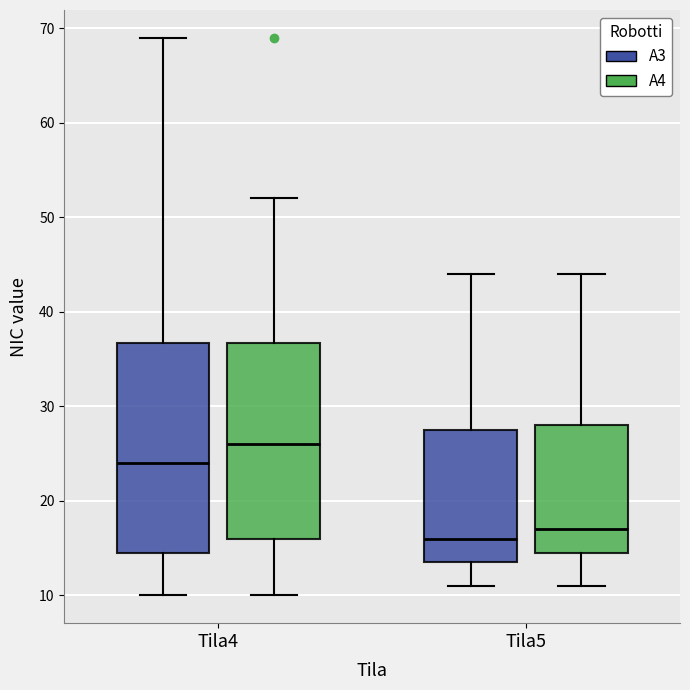

Comparing the boxes themselves (not the whiskers), which one is the tallest?

Tila4 (A3)